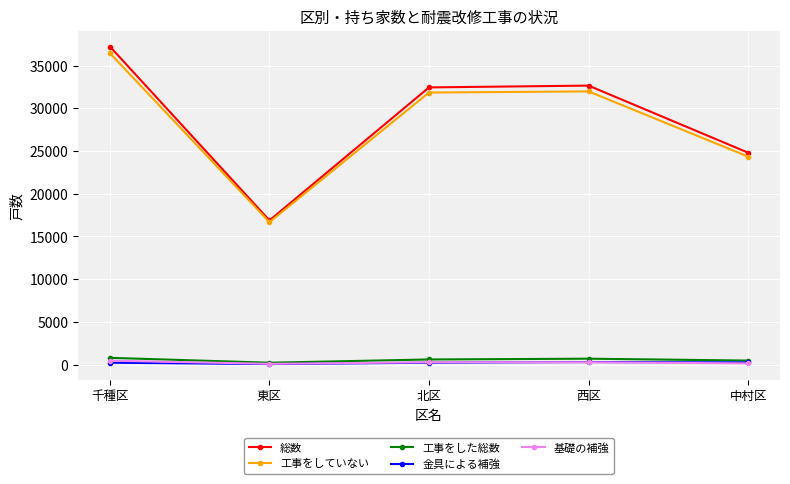

What is the label of the 3rd point from the left?

北区